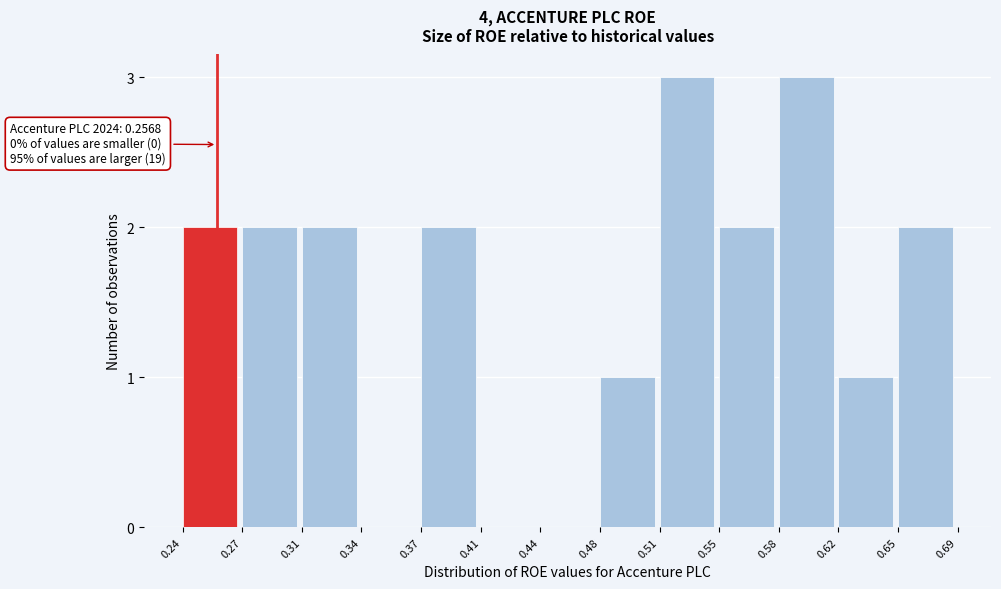

Reading left to right, extract all data points from this chart.

0.24=2	0.27=2	0.31=2	0.34=0	0.37=2	0.41=0	0.44=0	0.48=1	0.51=3	0.55=2	0.58=3	0.62=1	0.65=2